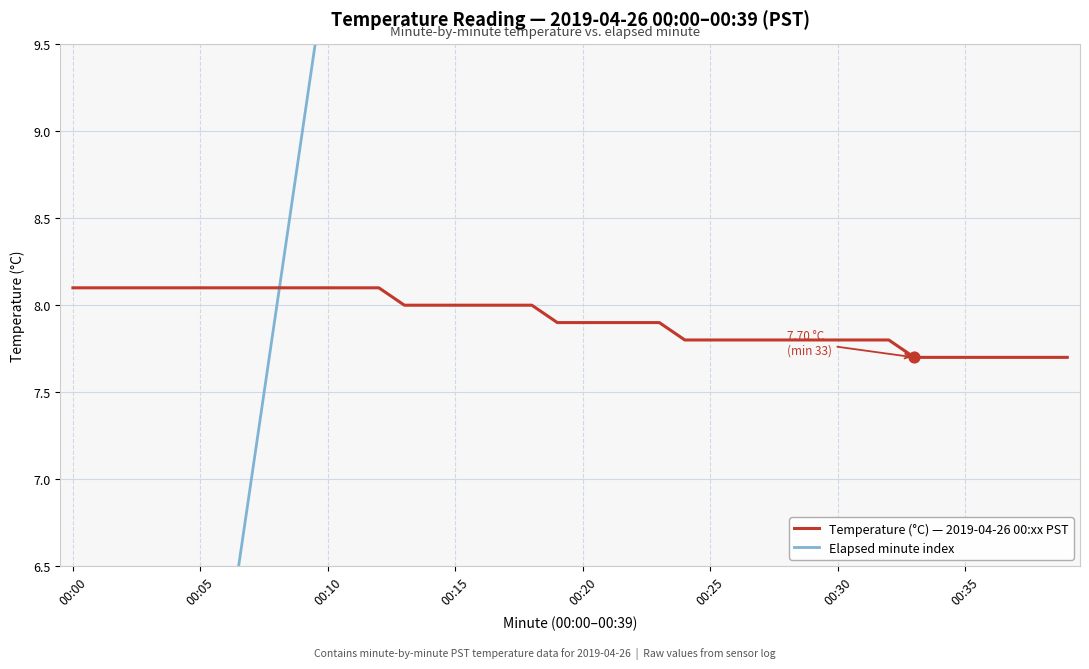

What are all the series names shown in the legend?

Temperature (°C) — 2019-04-26 00:xx PST, Elapsed minute index